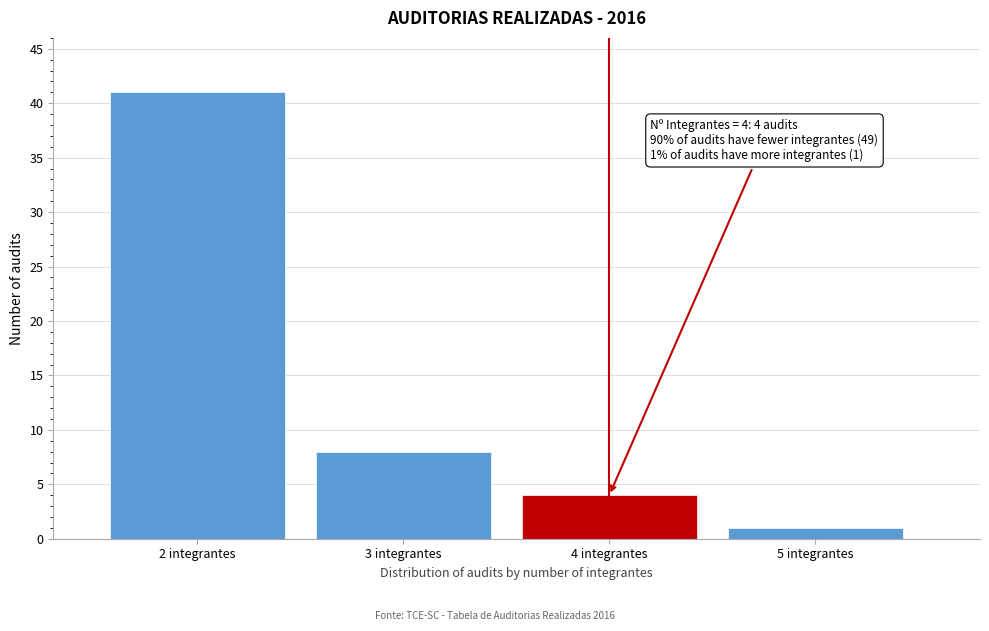

Reading left to right, transcribe all the data shown in this chart.

2 integrantes=41	3 integrantes=8	4 integrantes=4	5 integrantes=1